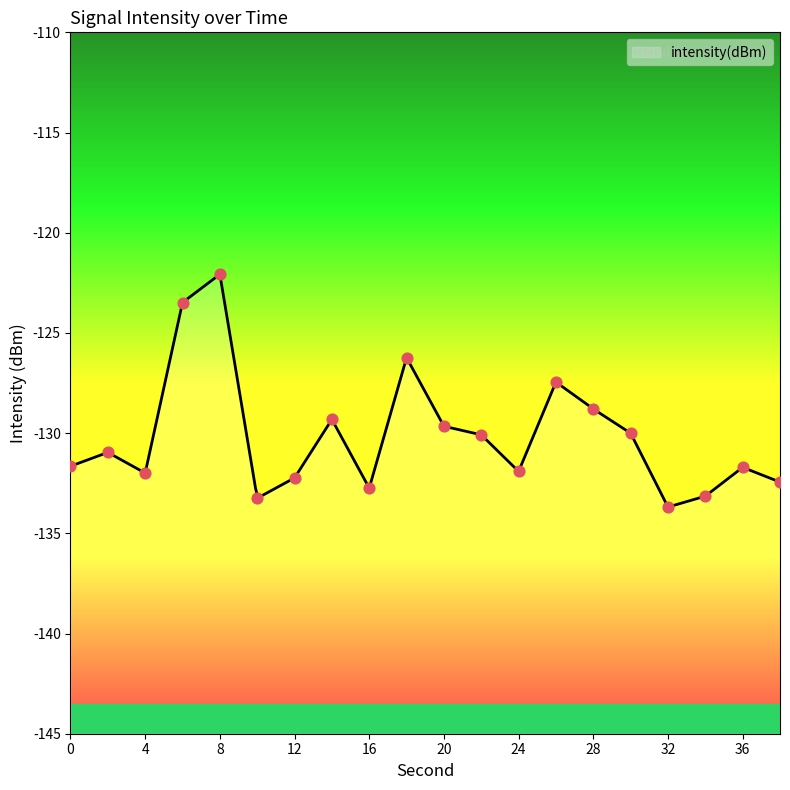

What is the change in value from 2 to 34?

-2.2